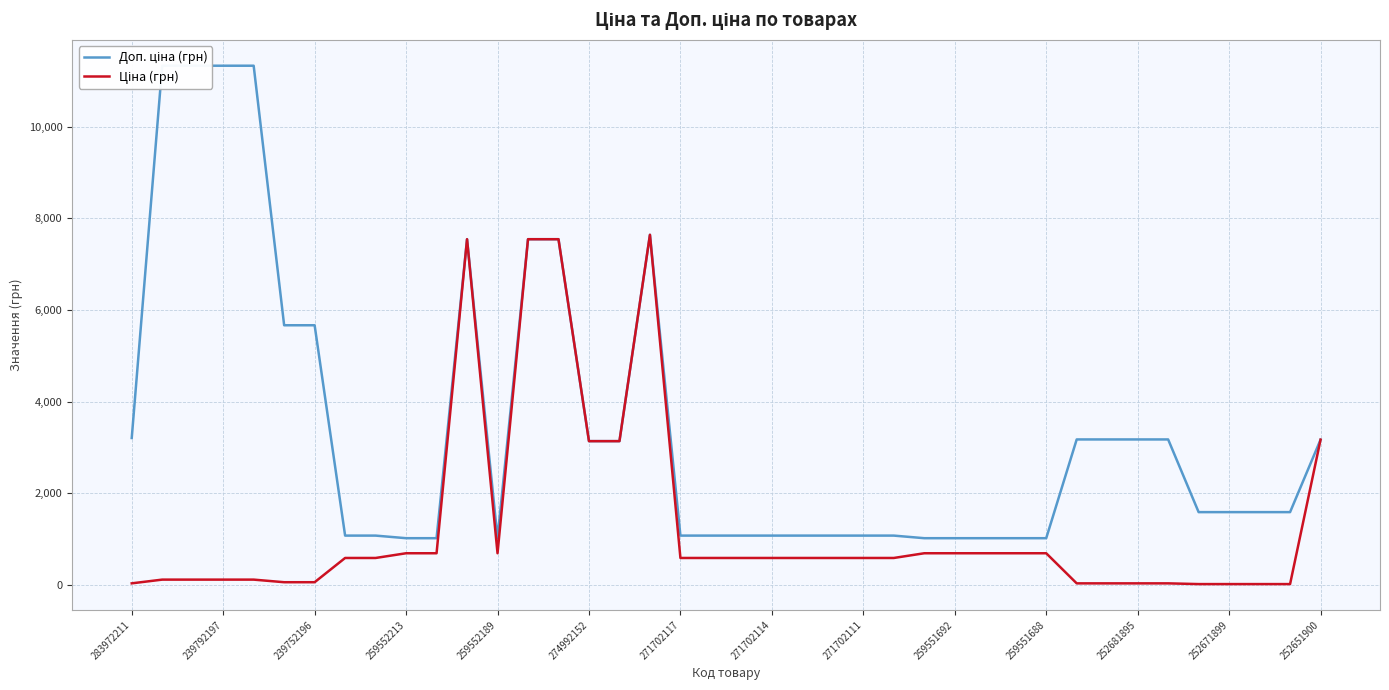

Does the chart have visible grid lines?

Yes